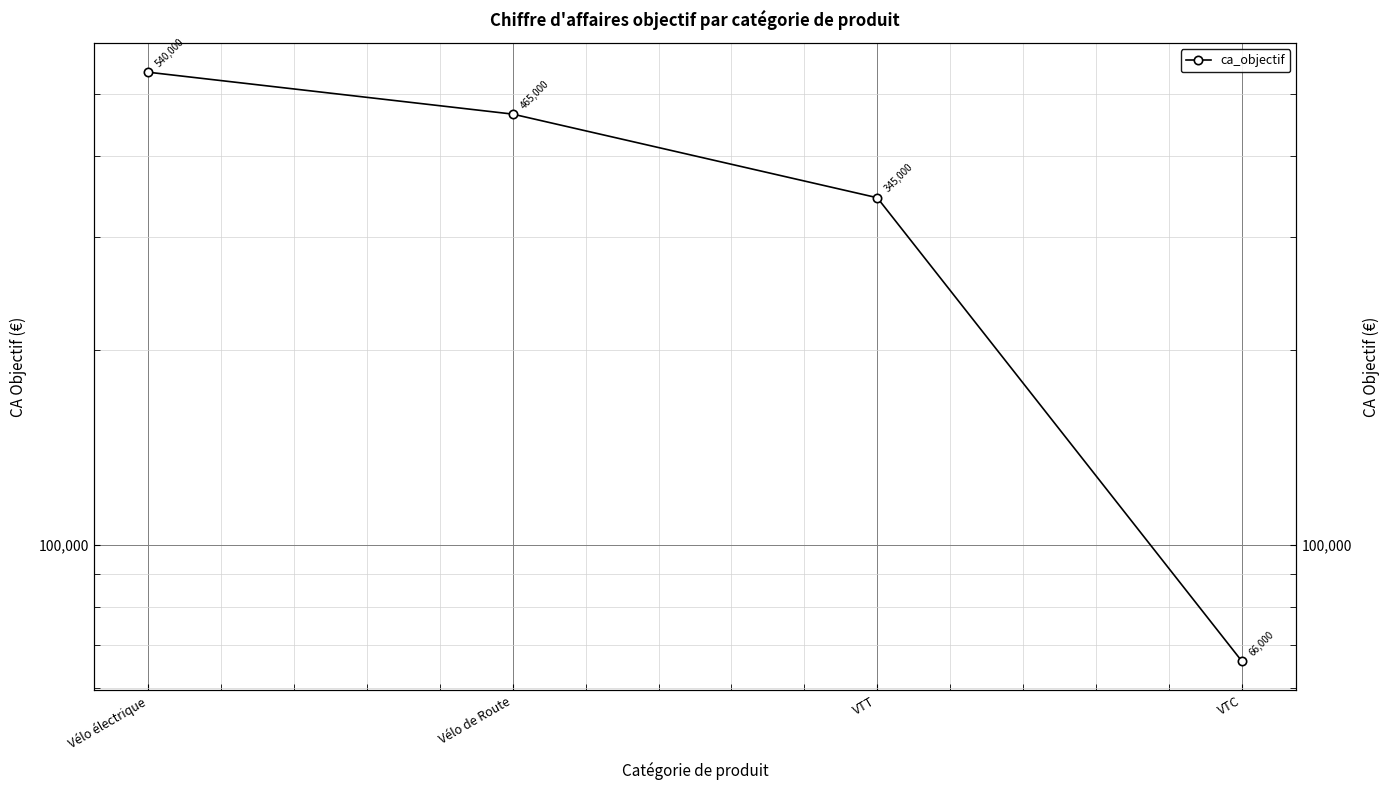

Reading left to right, transcribe all the data shown in this chart.

Vélo électrique=540000	Vélo de Route=465000	VTT=345000	VTC=66000